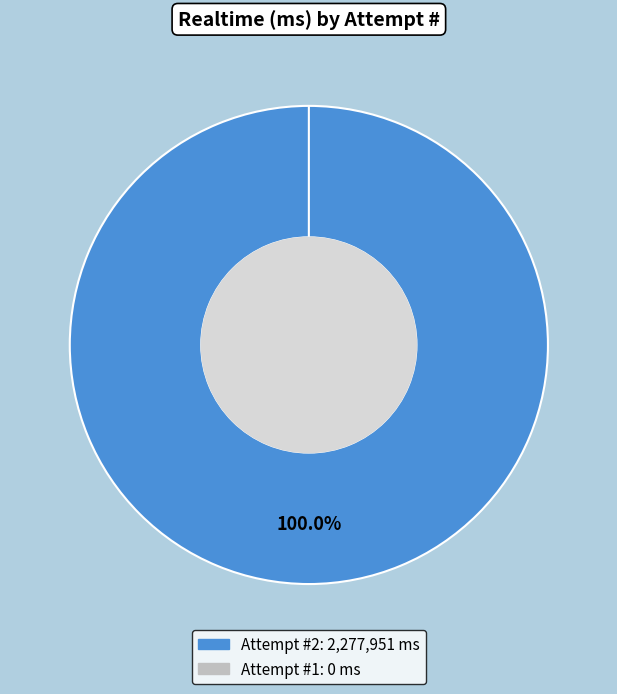

To the nearest percent, what is the difference between the 1 and 2 slice percentages?

100%